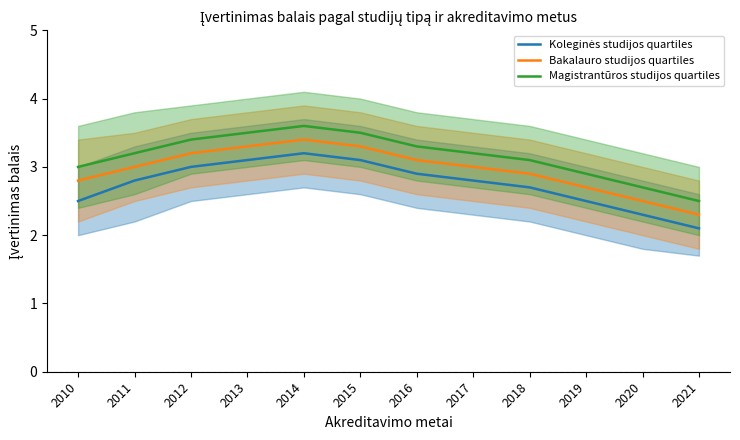

What is the sum of all Magistrantūros studijos quartiles values?

37.9